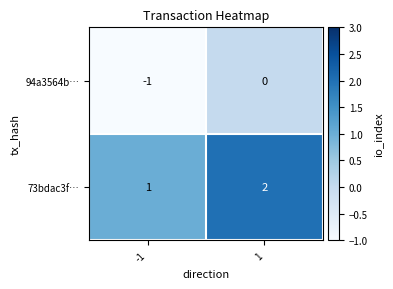

Which series has the largest total across all categories?

73bdac3f…